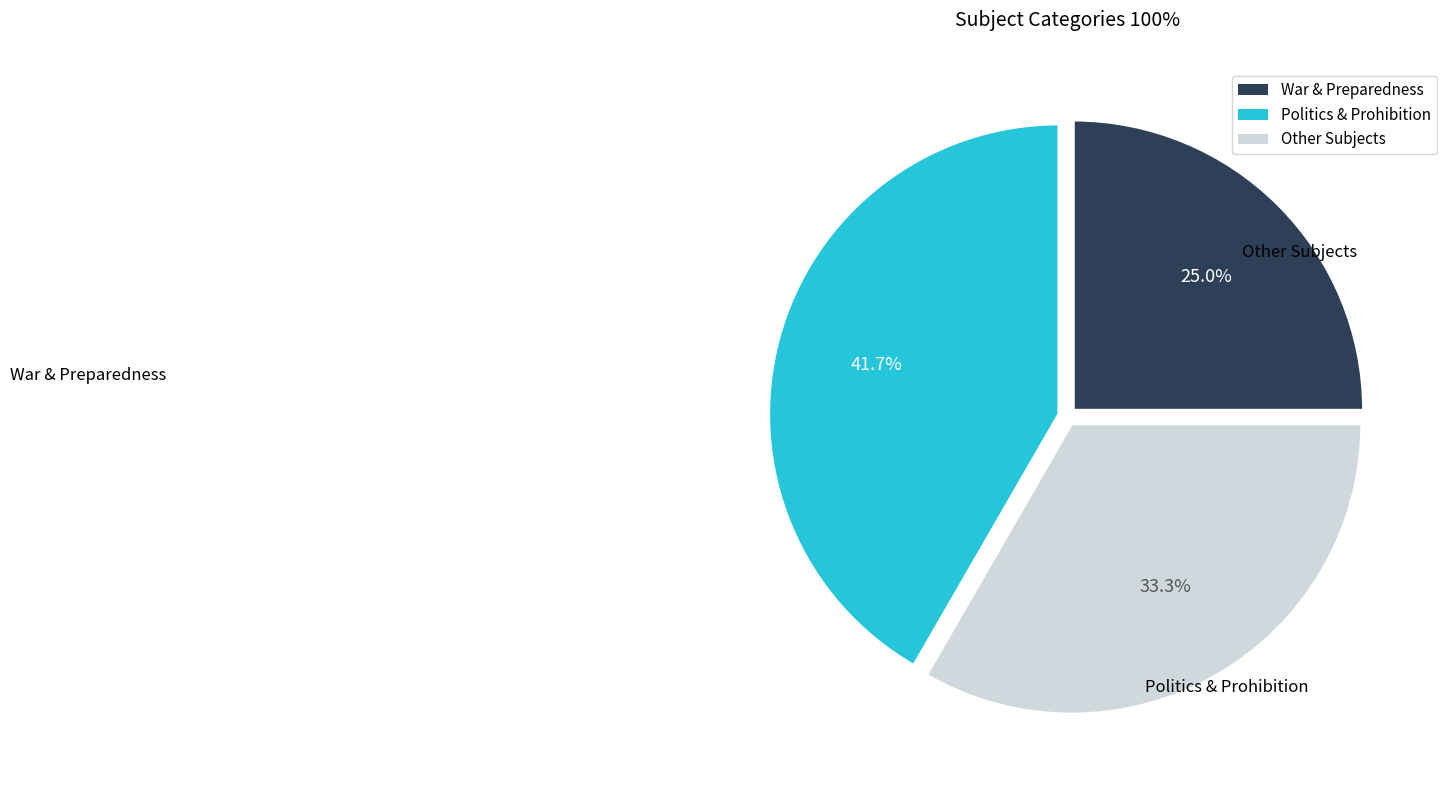

How many slices are in this pie chart?

3